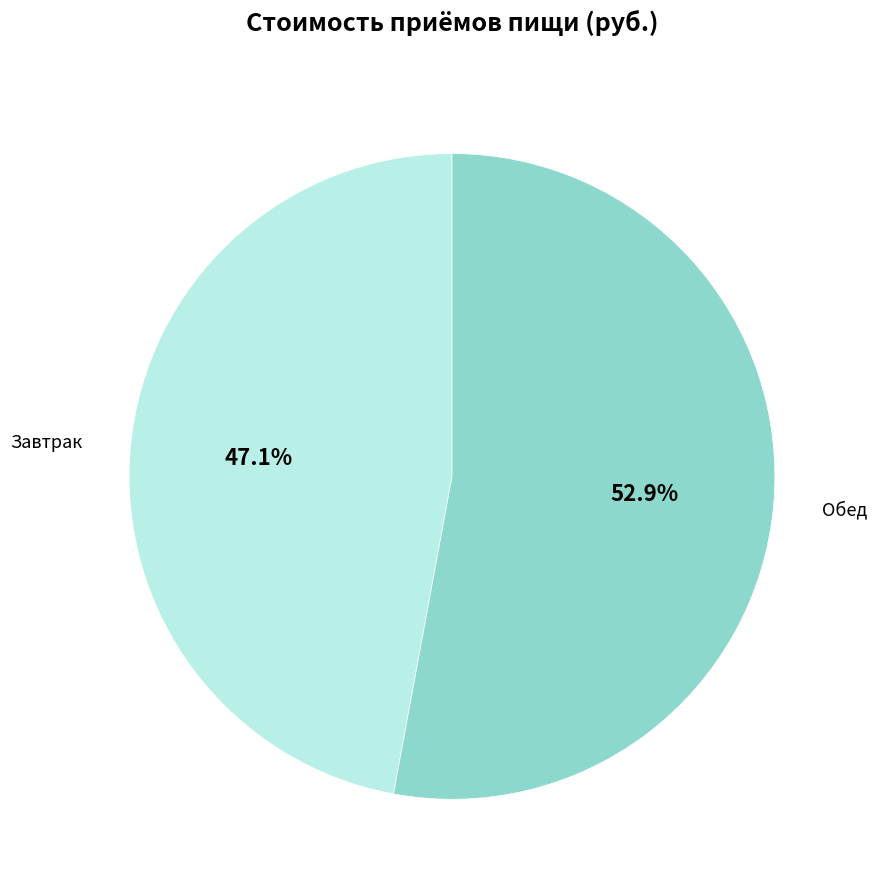

Is there any slice that represents more than half of the pie?

Yes